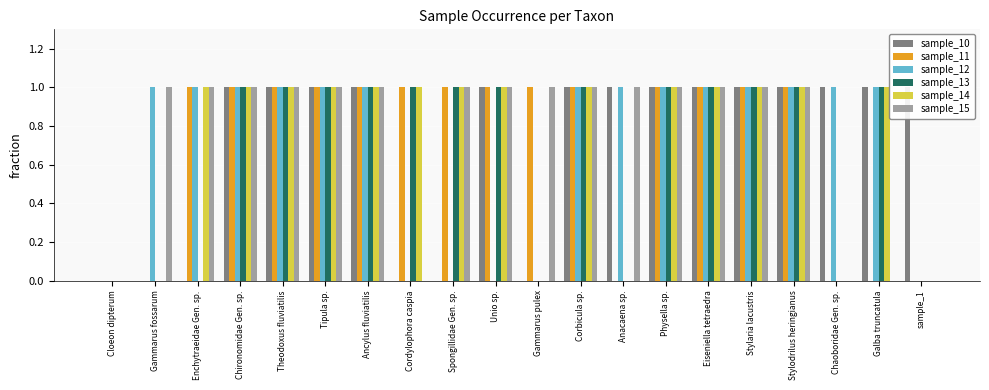

How many bars are there in total?

120